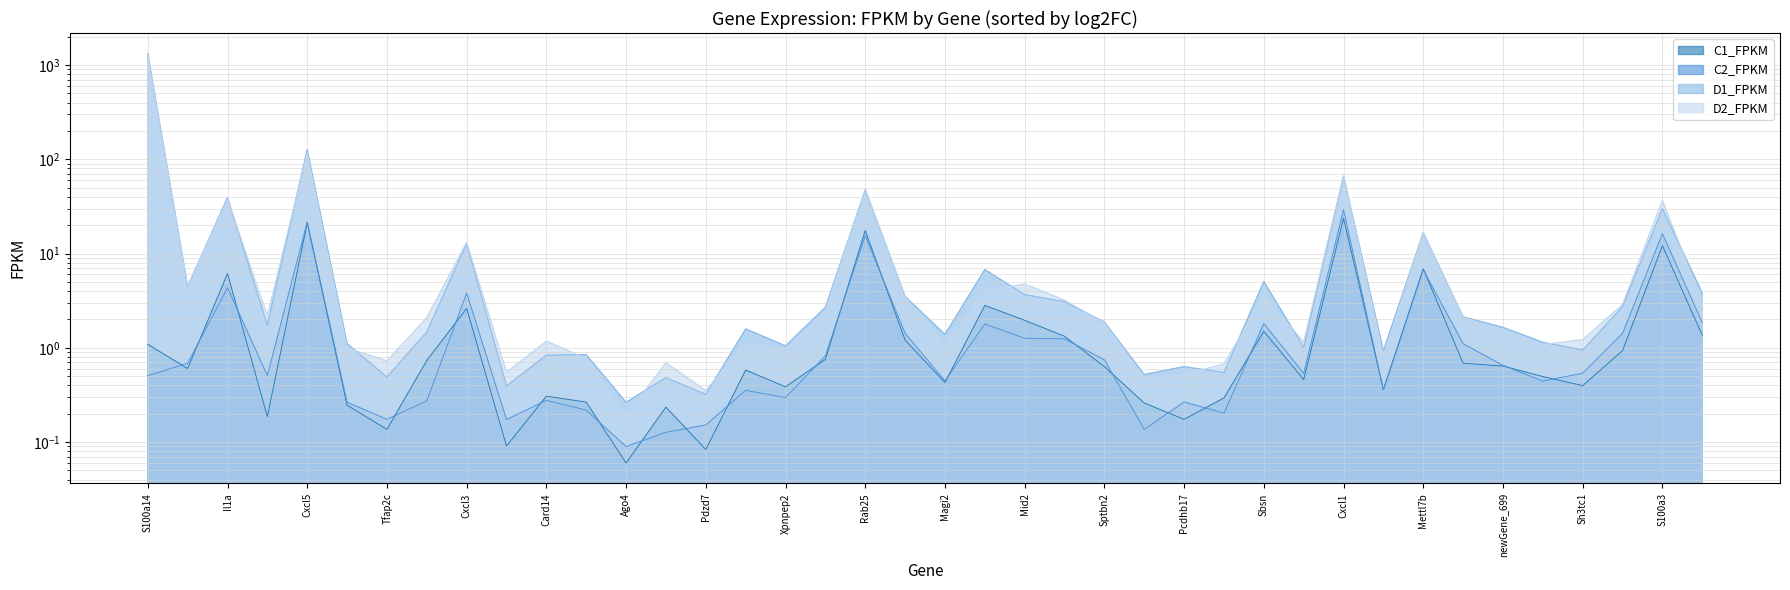

What position from the left is Mid2?

23